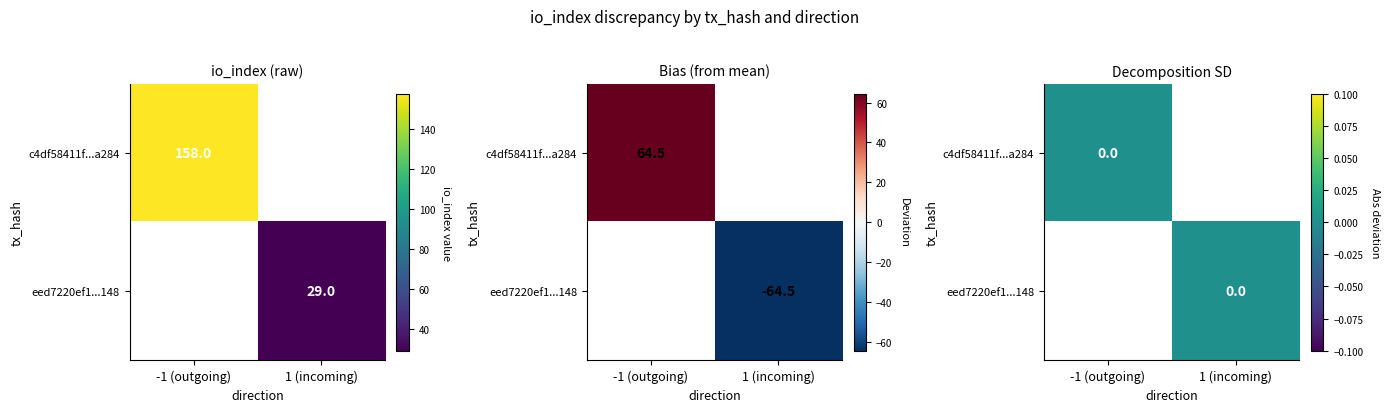

What is the difference between the eed7220ef1d69ab68accf41c060ca3203e20148 values at io_index and direction?

28